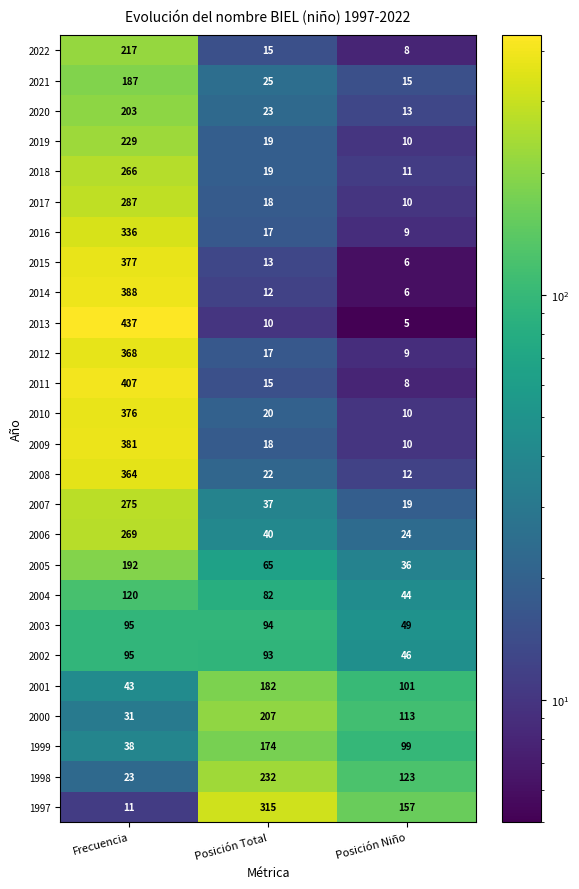

At how many categories does at least one series exceed 246?

2